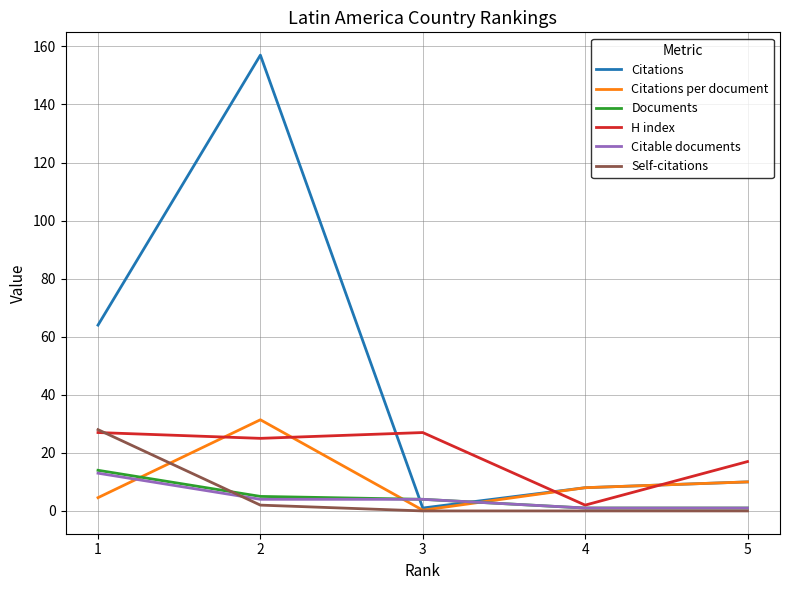

Does the chart have visible grid lines?

Yes